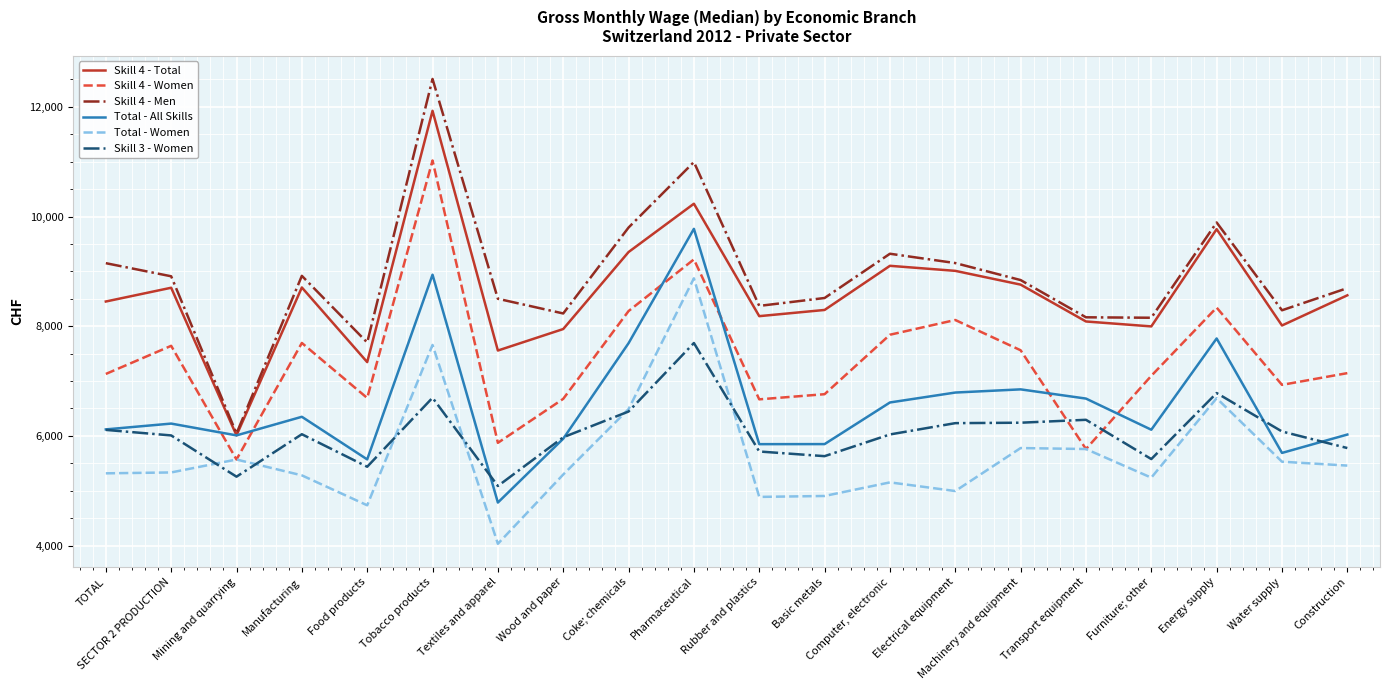

At which label does Skill 4 - Women reach its minimum?

Mining and quarrying